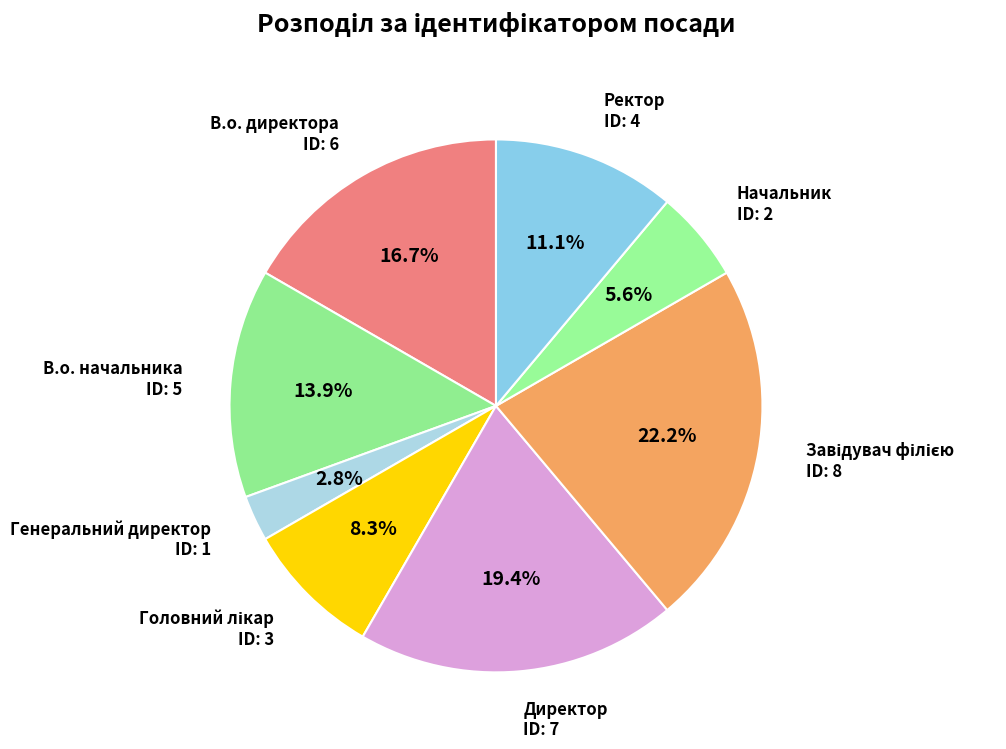

Count the number of slices in the pie.

8